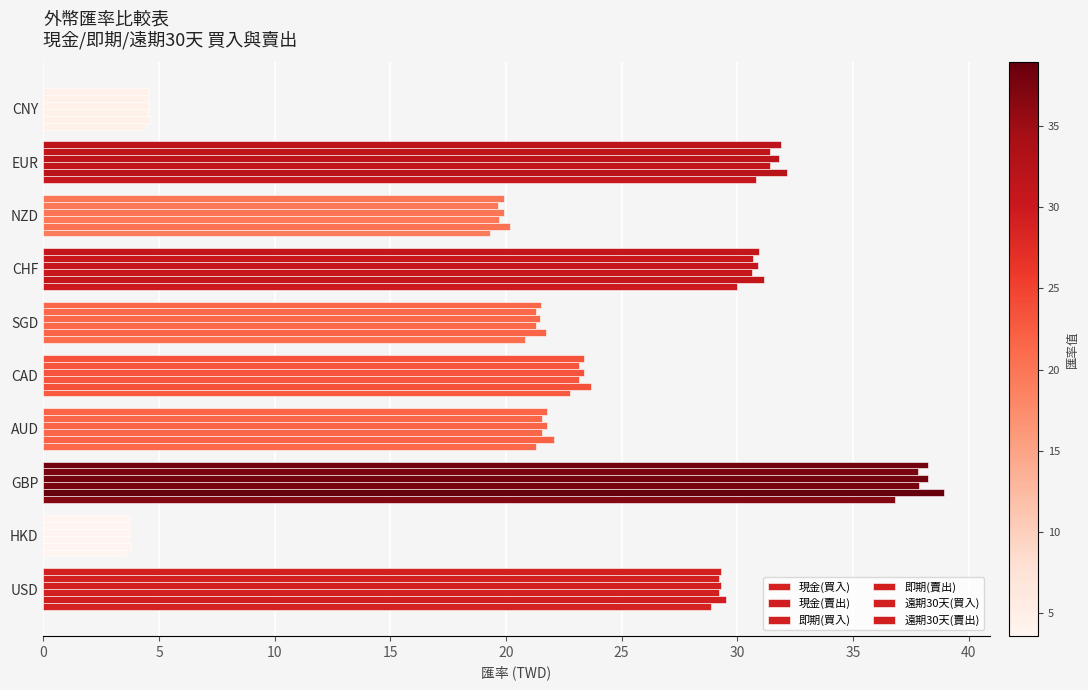

What is the value of the 遠期30天(賣出) bar at the 3rd from the left?

38.3